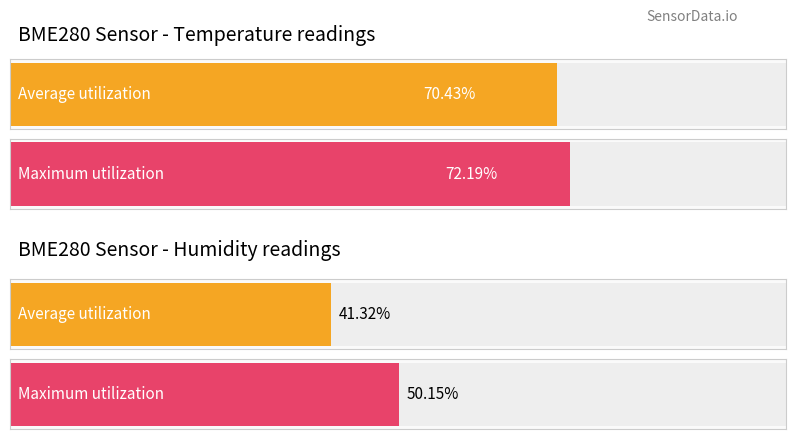

Rank the series by their average value, from highest to lowest.

Max utilization, Average utilization